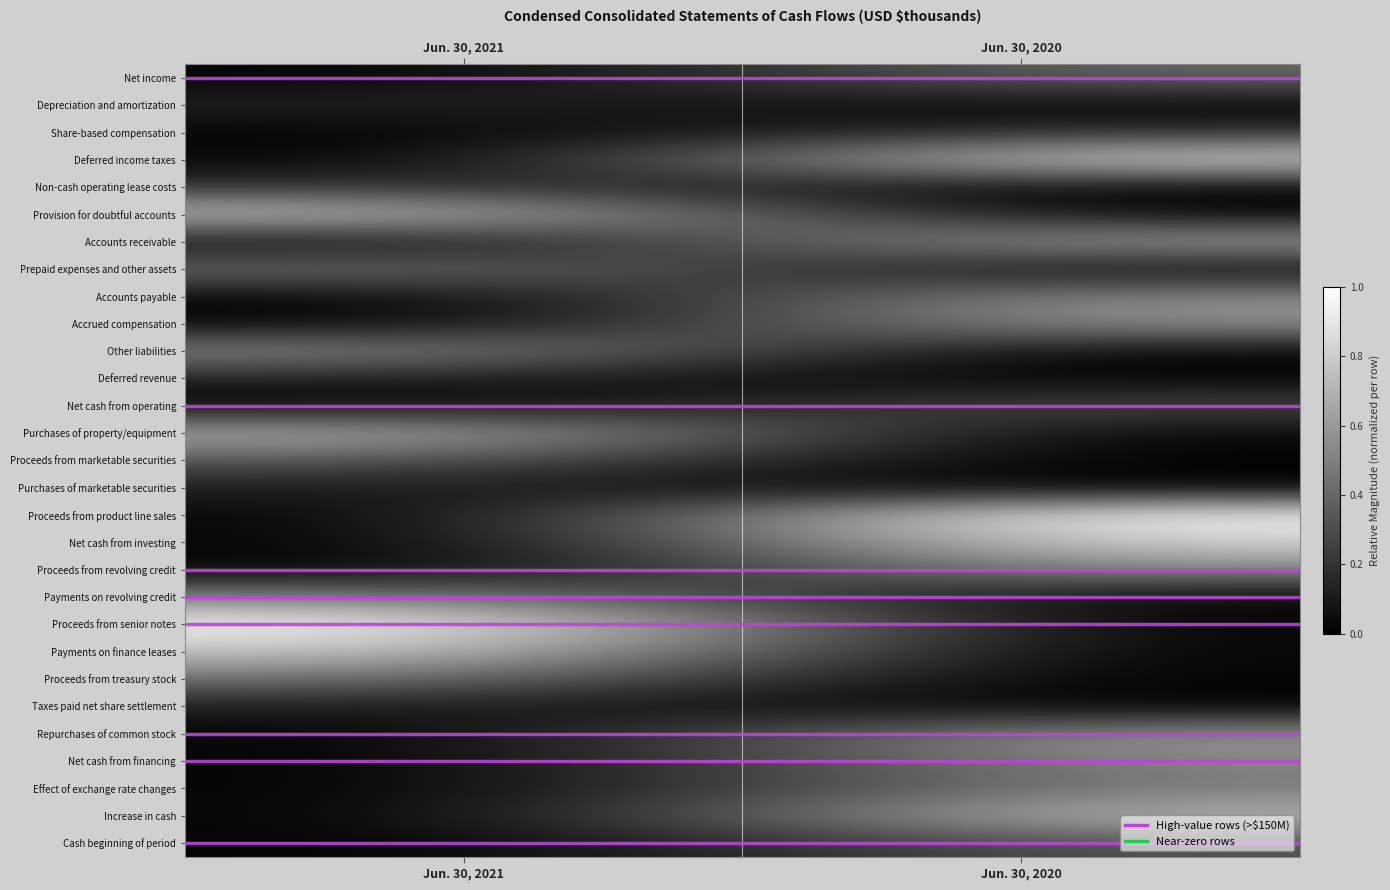

What is the total value across all series at Jun. 30, 2021?

6.3